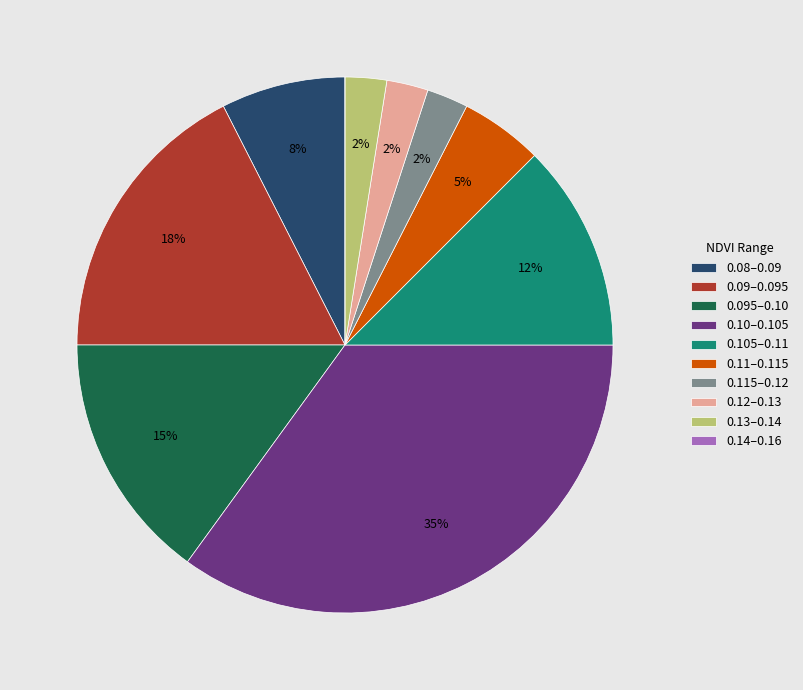

True or false: 0.12–0.13 accounts for 3% of the total.

True